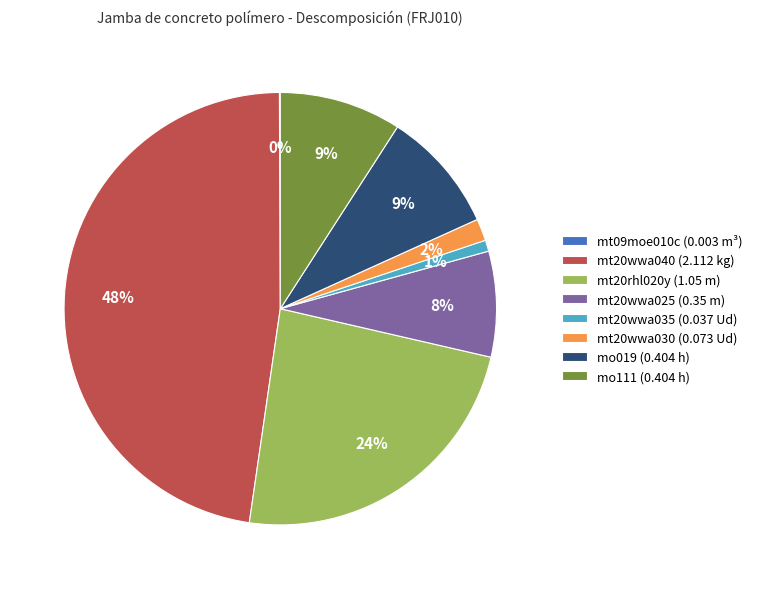

Does mt20wwa030 (0.073 Ud) represent more than half of the total?

No